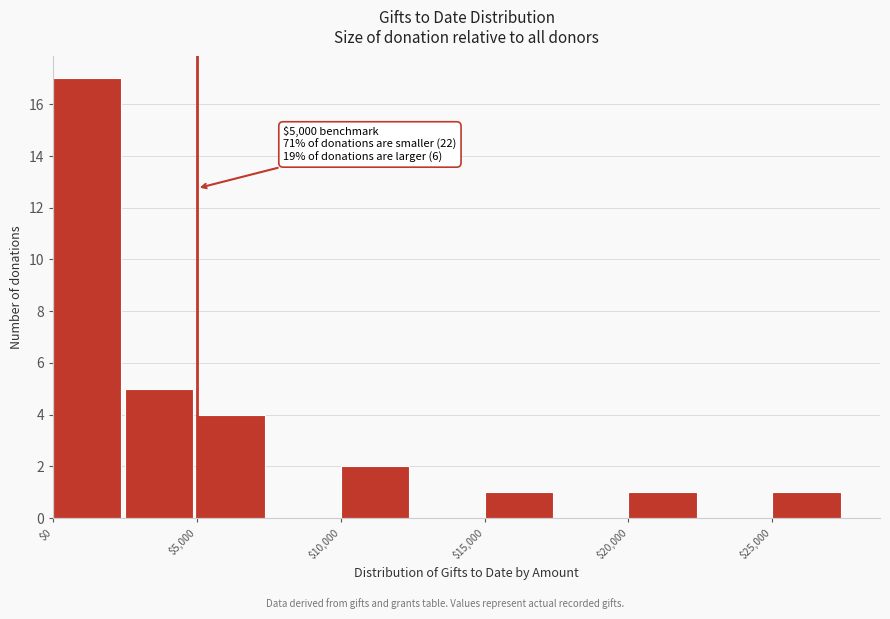

Which range on the x-axis has the tallest bar?

0 to 2500